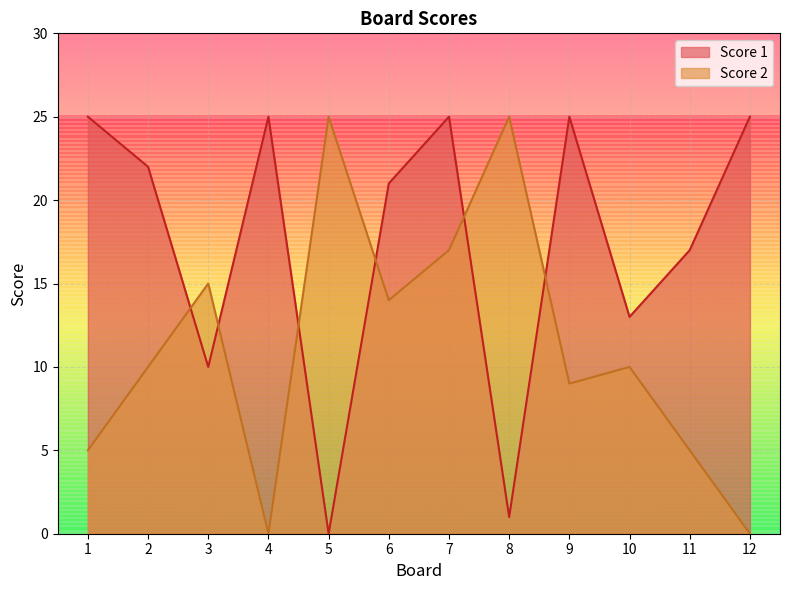

How many lines are shown in the chart?

2